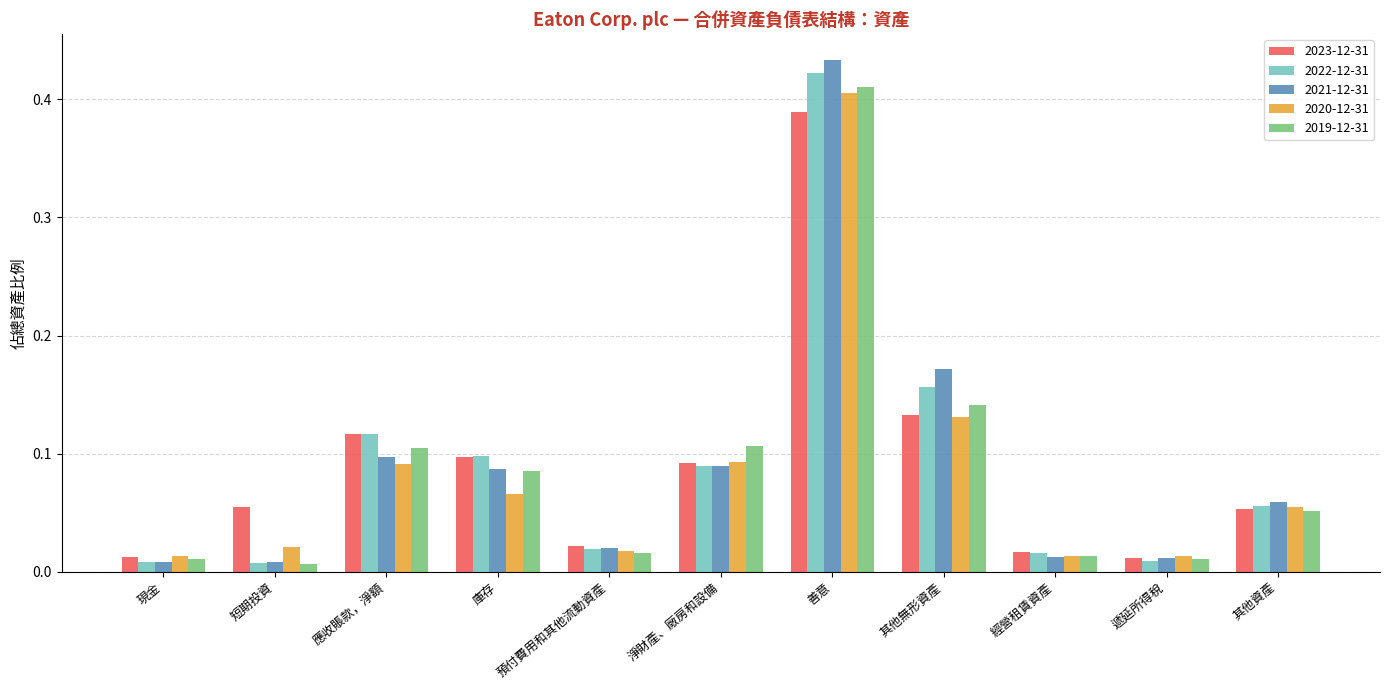

What is the label of the 1st bar from the left?

現金